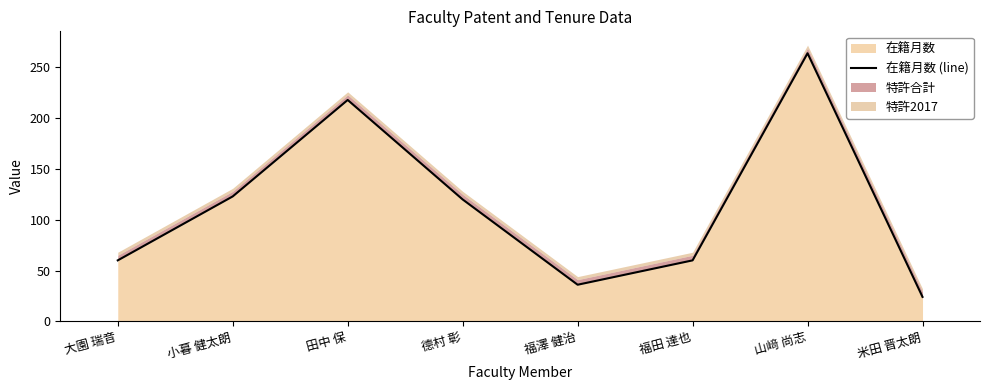

Which has a higher value, 福澤 健治 or 小暮 健太朗?

小暮 健太朗